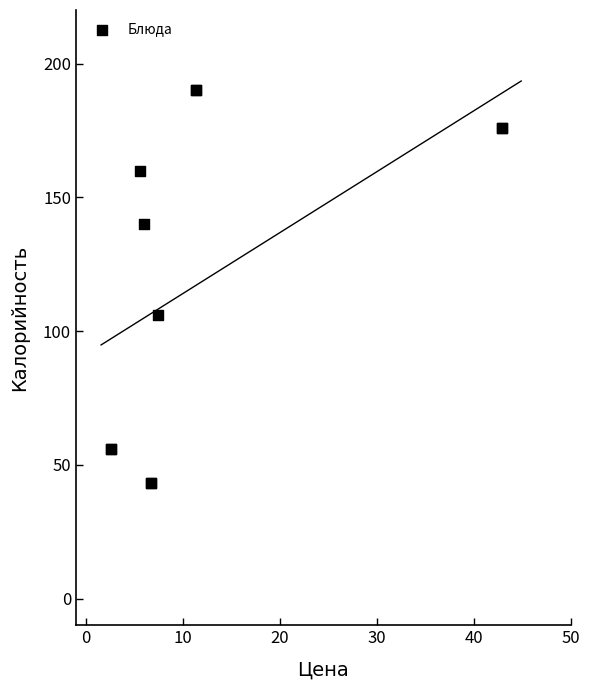

What Y value in the scatter plot is closest to 116?

106